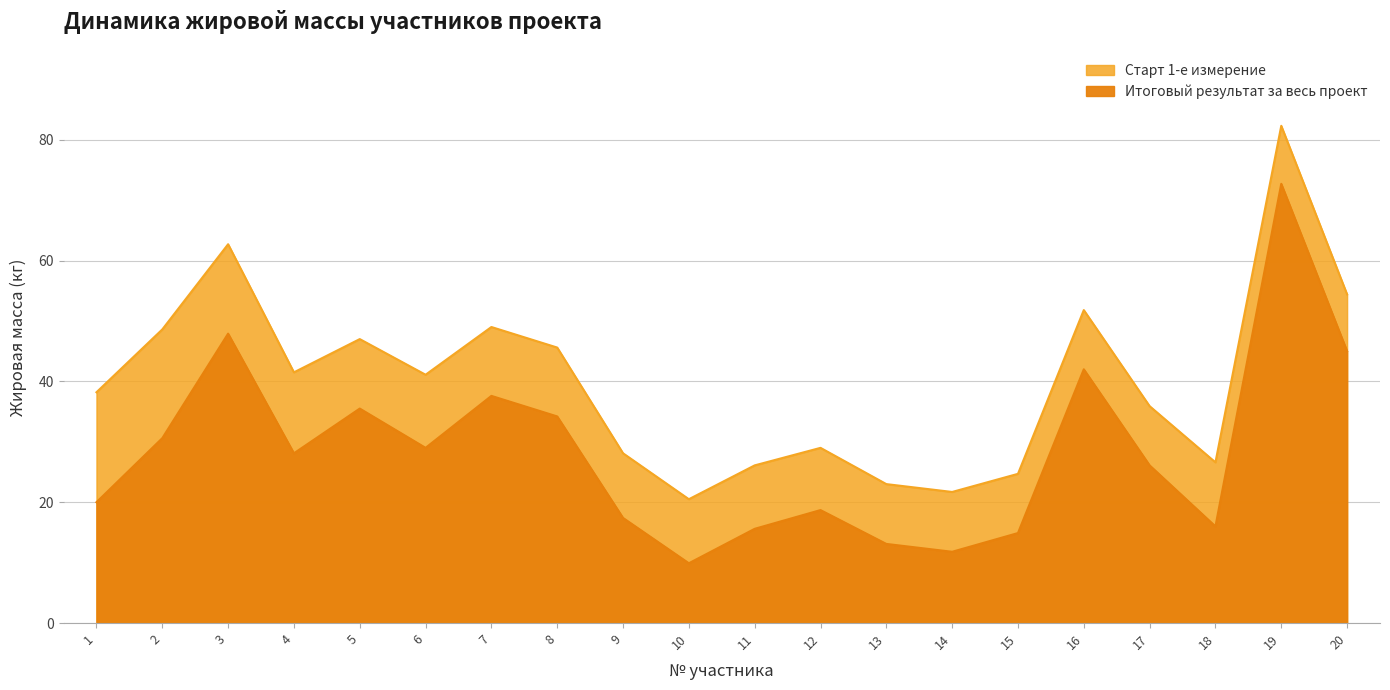

Rank the series by their maximum value, from highest to lowest.

Старт 1-е измерение, Итоговый результат за весь проект